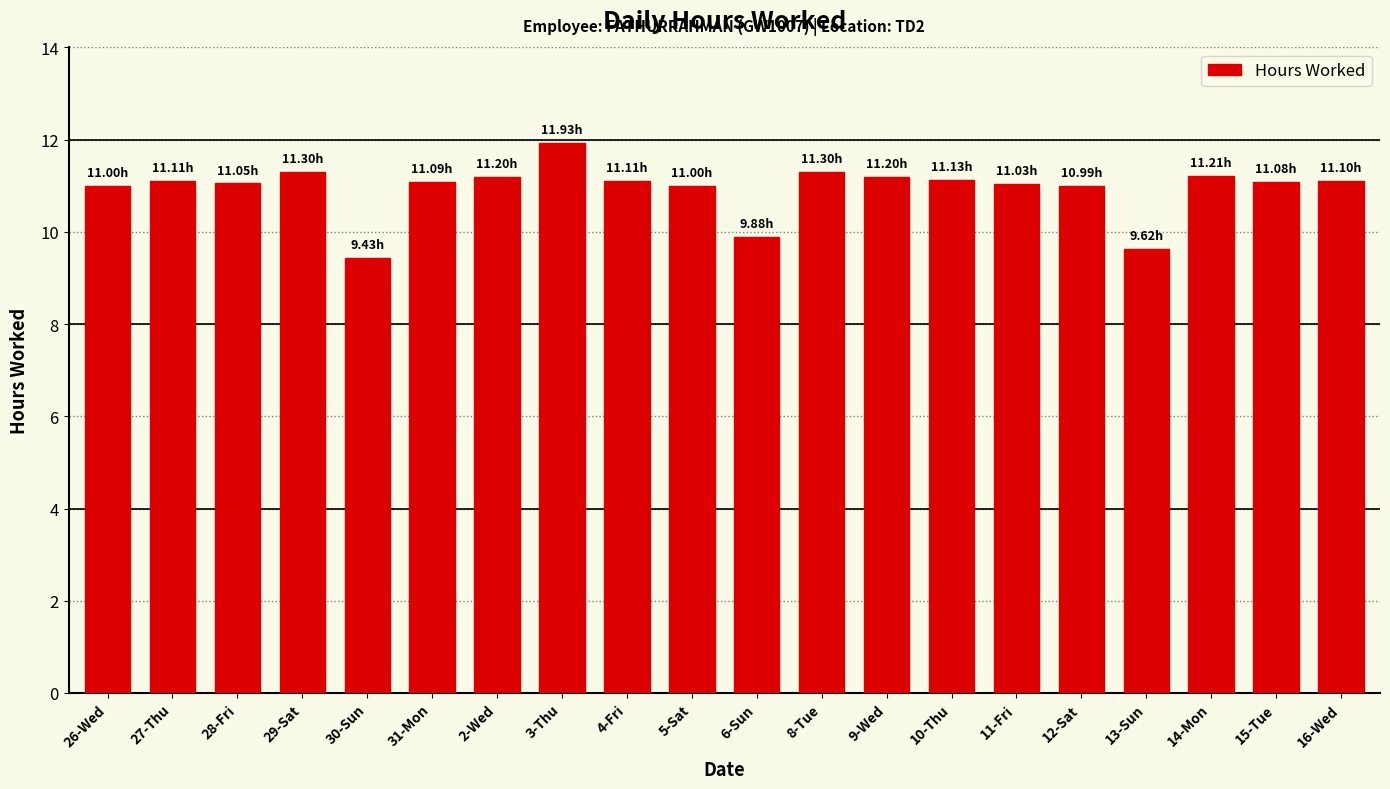

What is the average value?

10.9